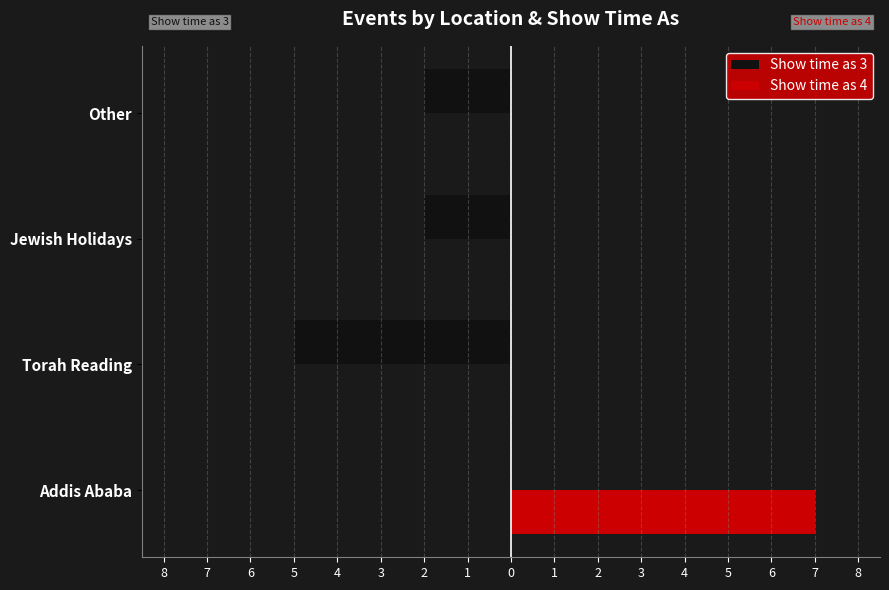

What is the greatest value displayed?

7